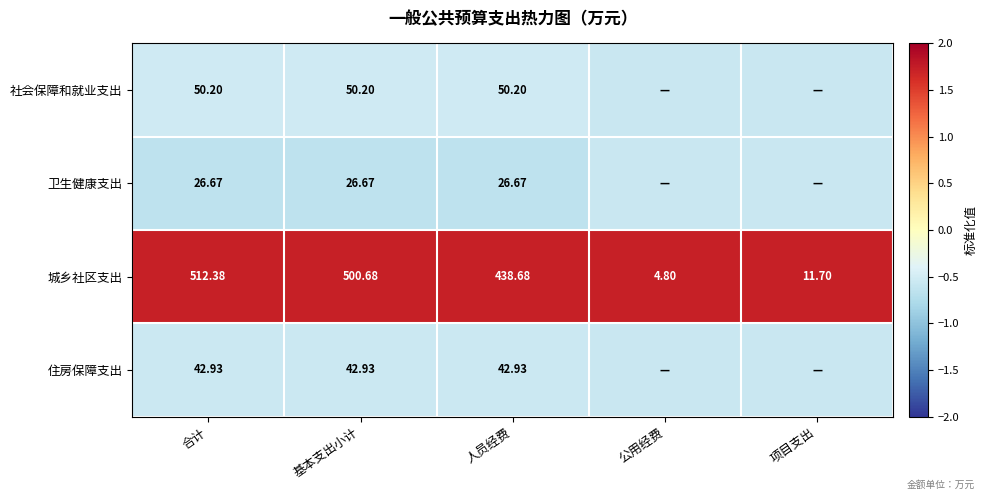

At which label does 城乡社区支出 reach its peak?

合计